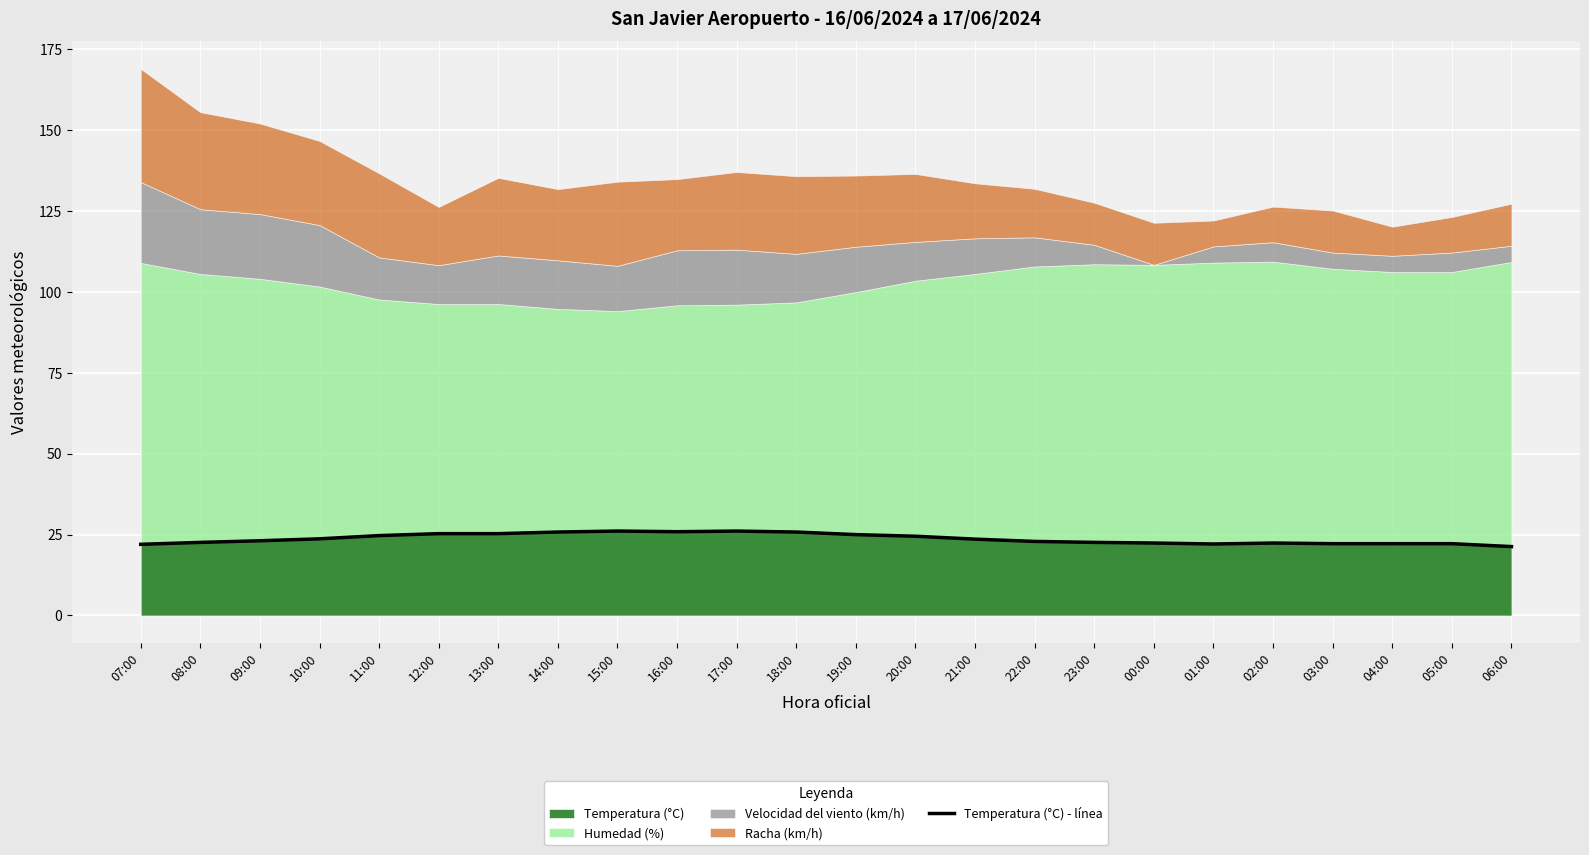

What is the average value?

23.7